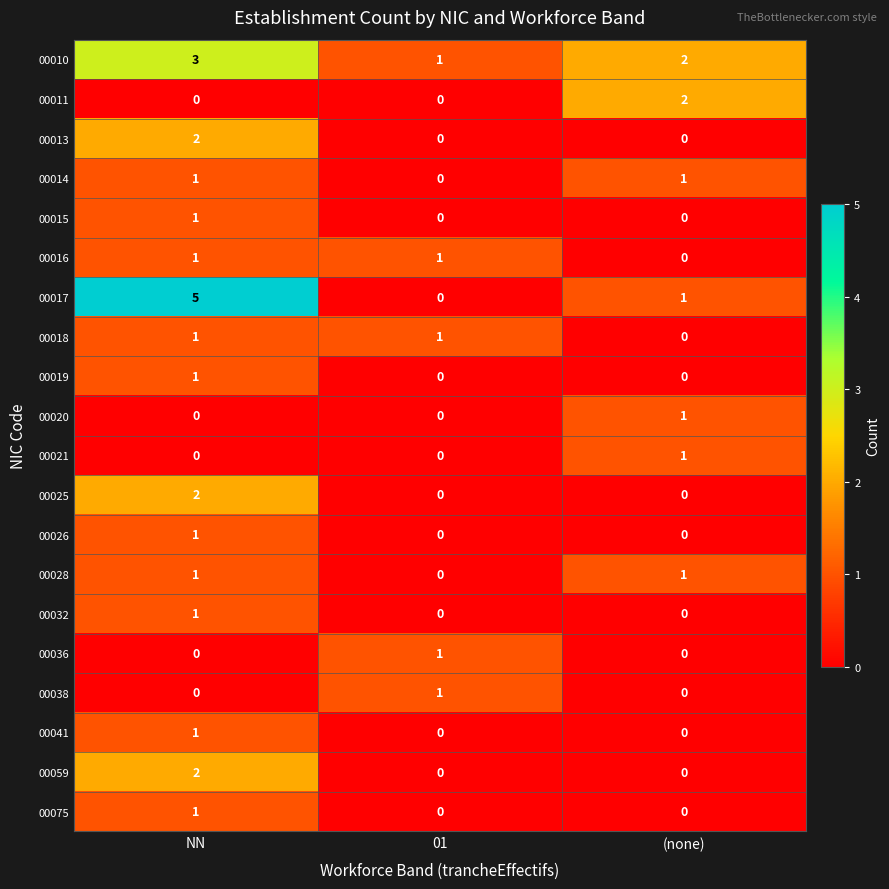

The 00011 series shows 0 at 01. True or false?

True